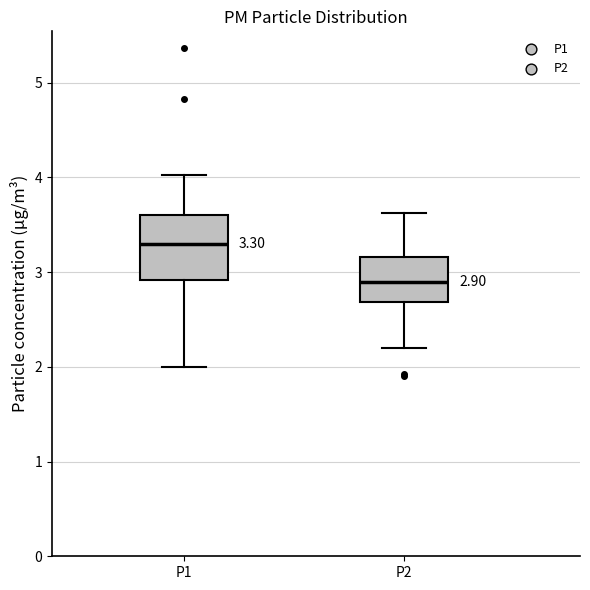

Which box has the lowest median line?

P2